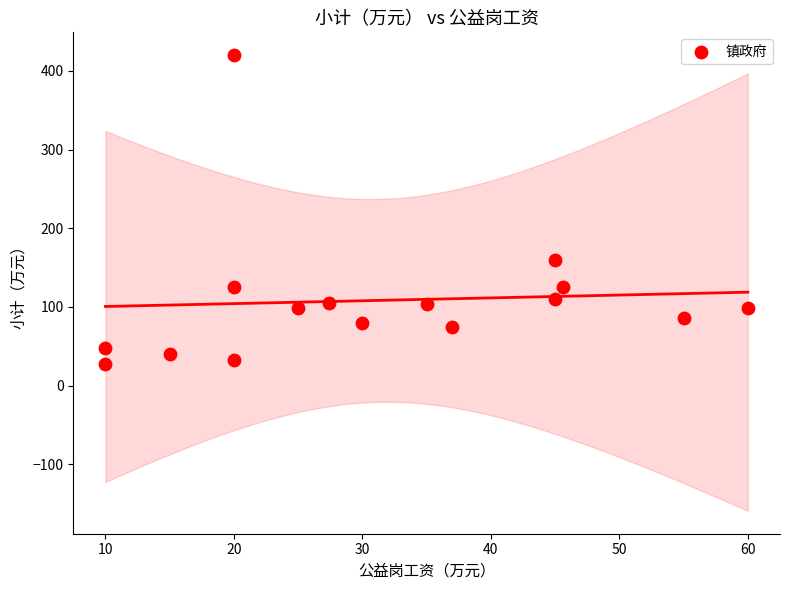

What Y value in the scatter plot is closest to 223?

159.0